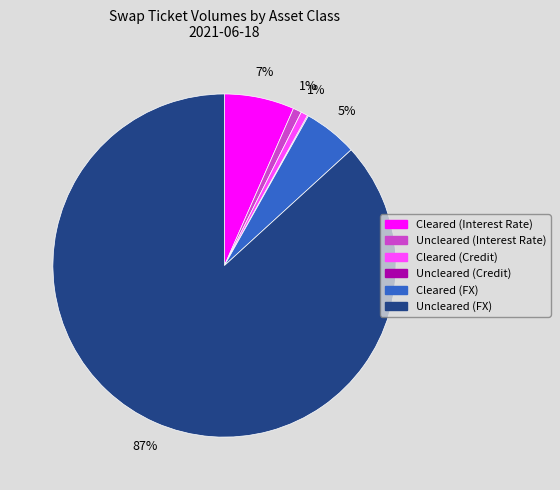

Is Uncleared (FX) the majority of the pie?

Yes